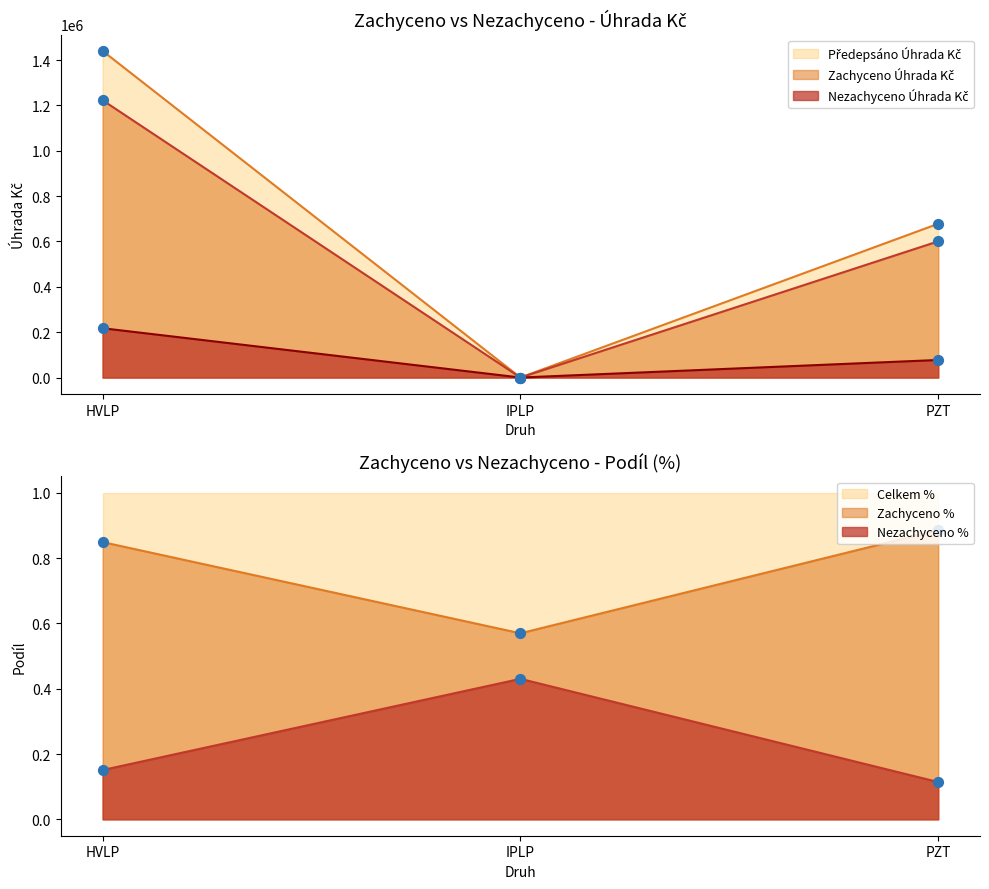

At which category is the sum across all series the highest?

HVLP